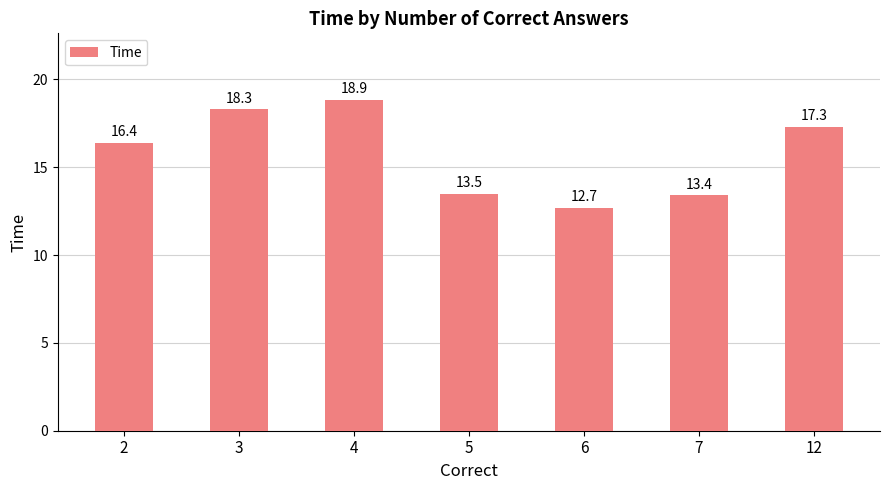

What is the difference between the values at 2 and 6?

3.7